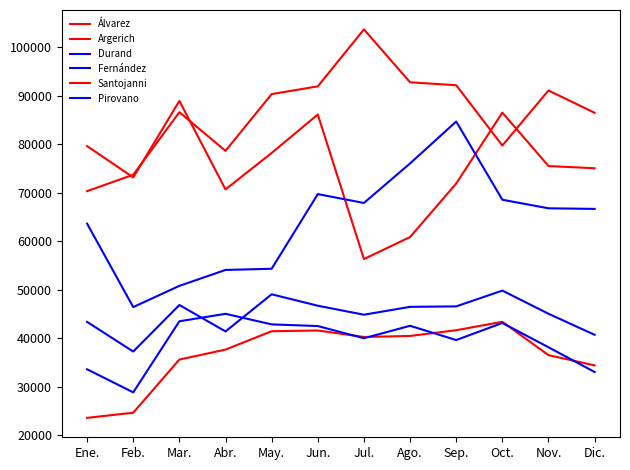

What is the sum of the Pirovano values at Dic. and Sep.?

87288